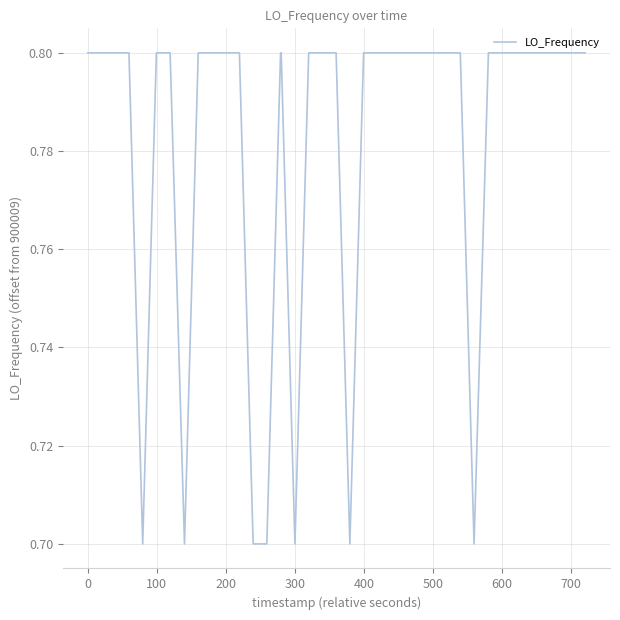

What is the minimum value shown in the chart?

0.7